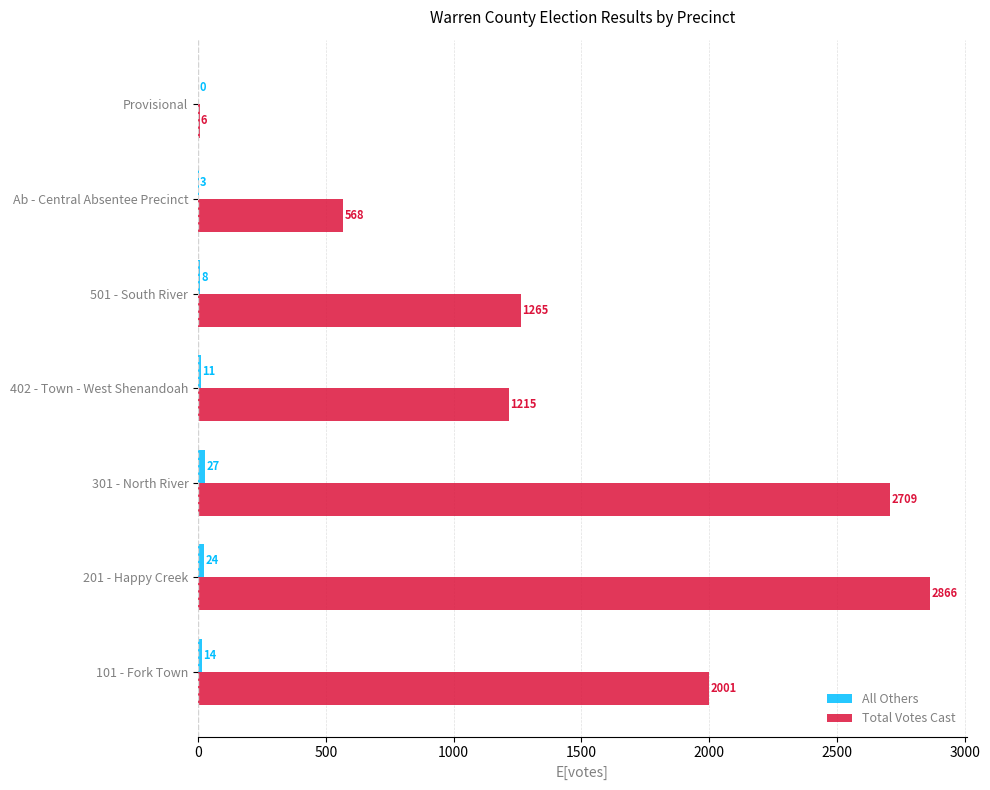

The Total Votes Cast series shows 4846 at 201 - Happy Creek. True or false?

False